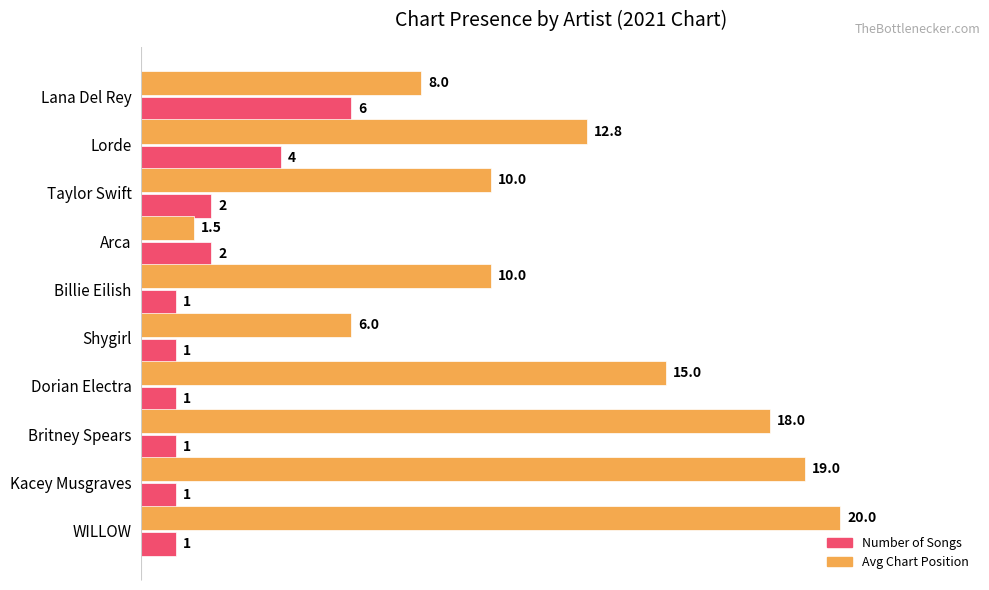

What value does the Avg Chart Position series have at Kacey Musgraves?

19.0